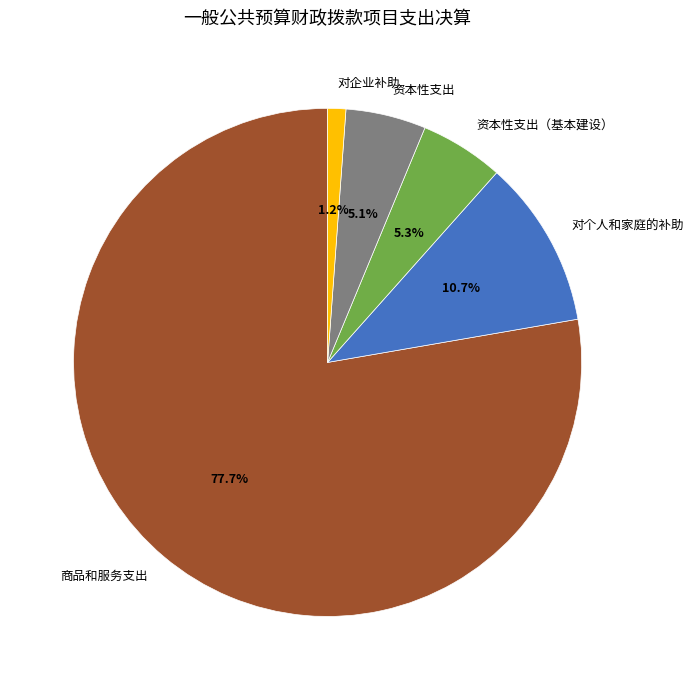

How many slices are in this pie chart?

5